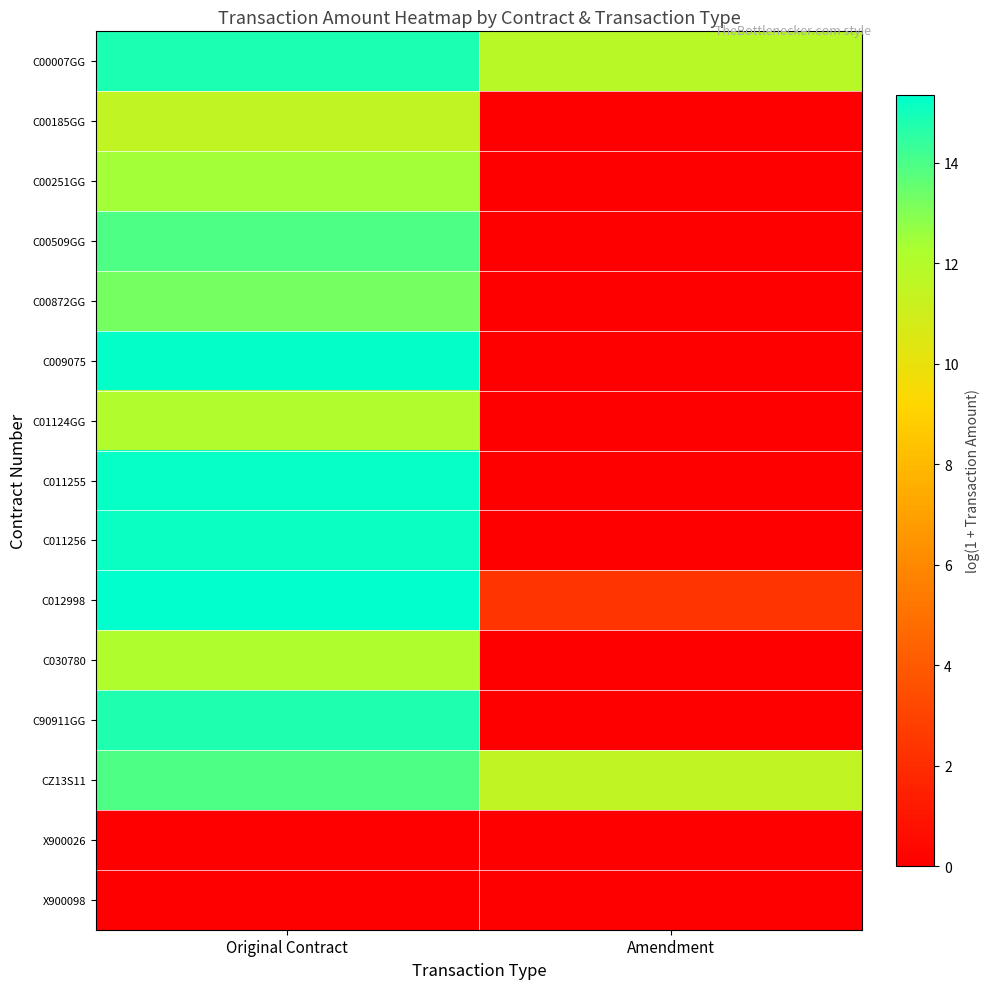

Which series has the largest range (max minus min)?

C009075